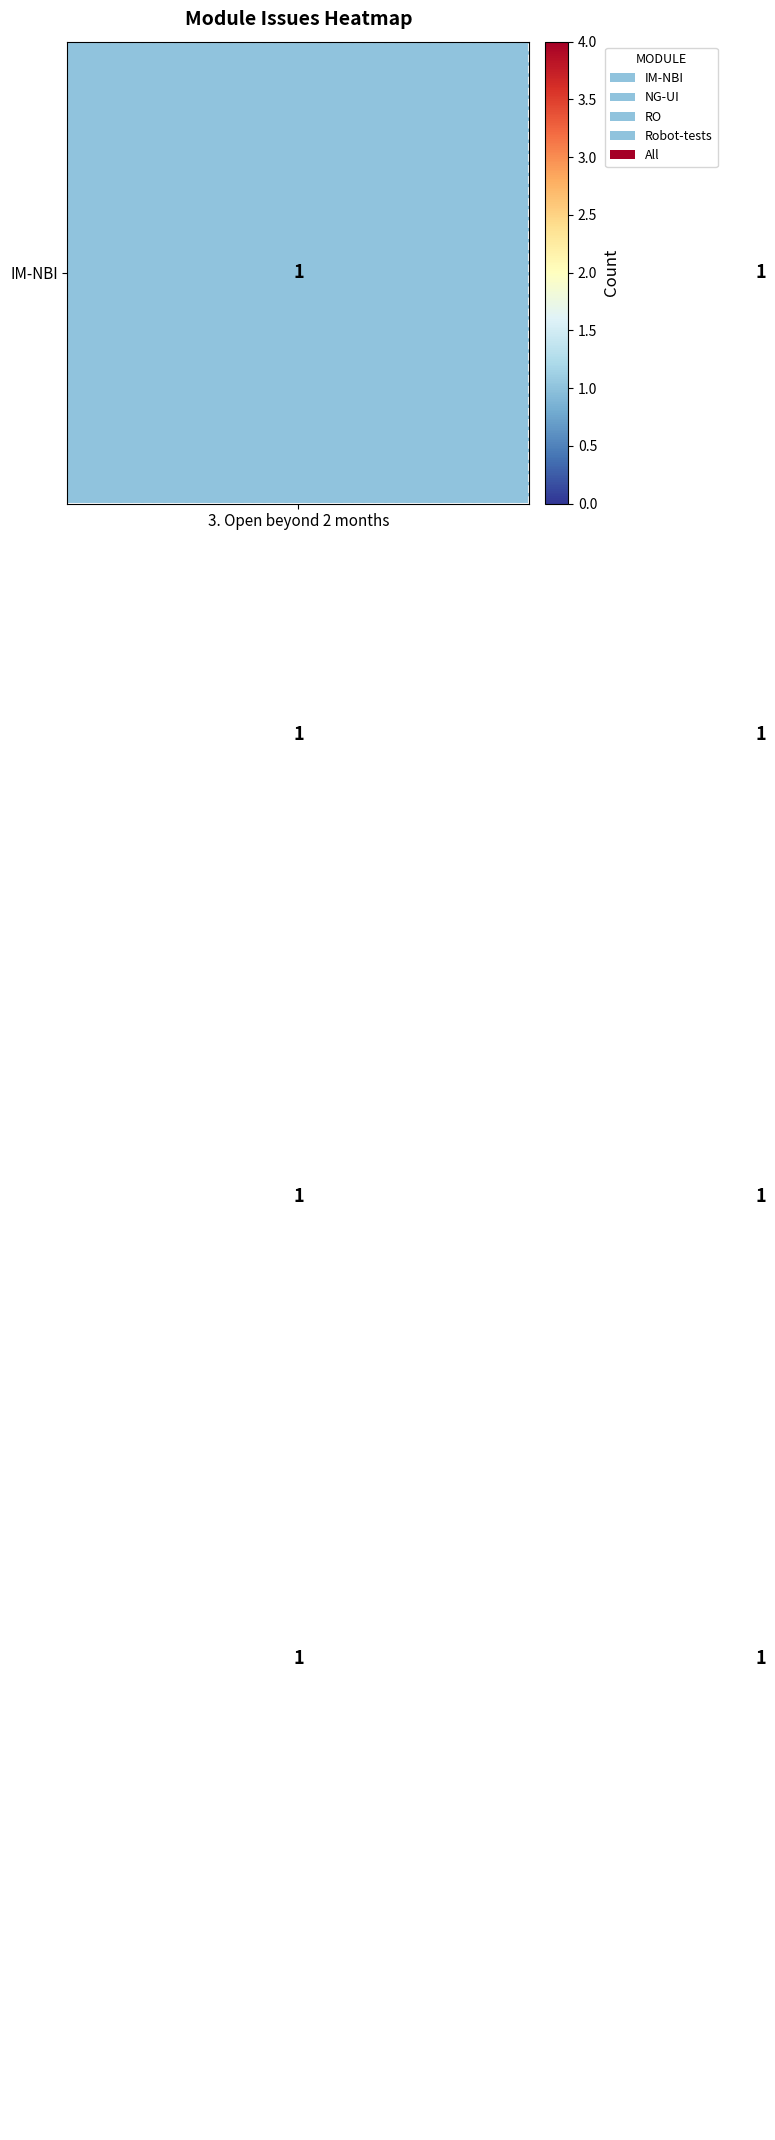

Count the number of data series in this chart.

5